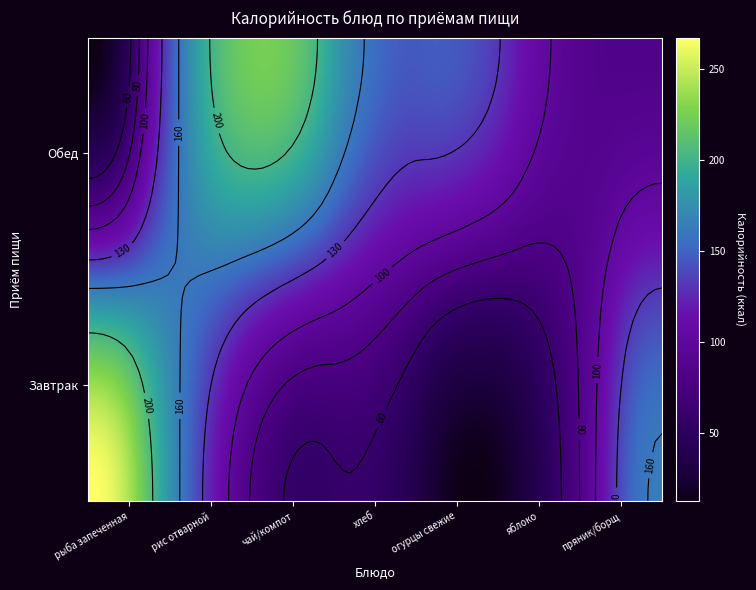

How many data points in Обед are above 142?

3